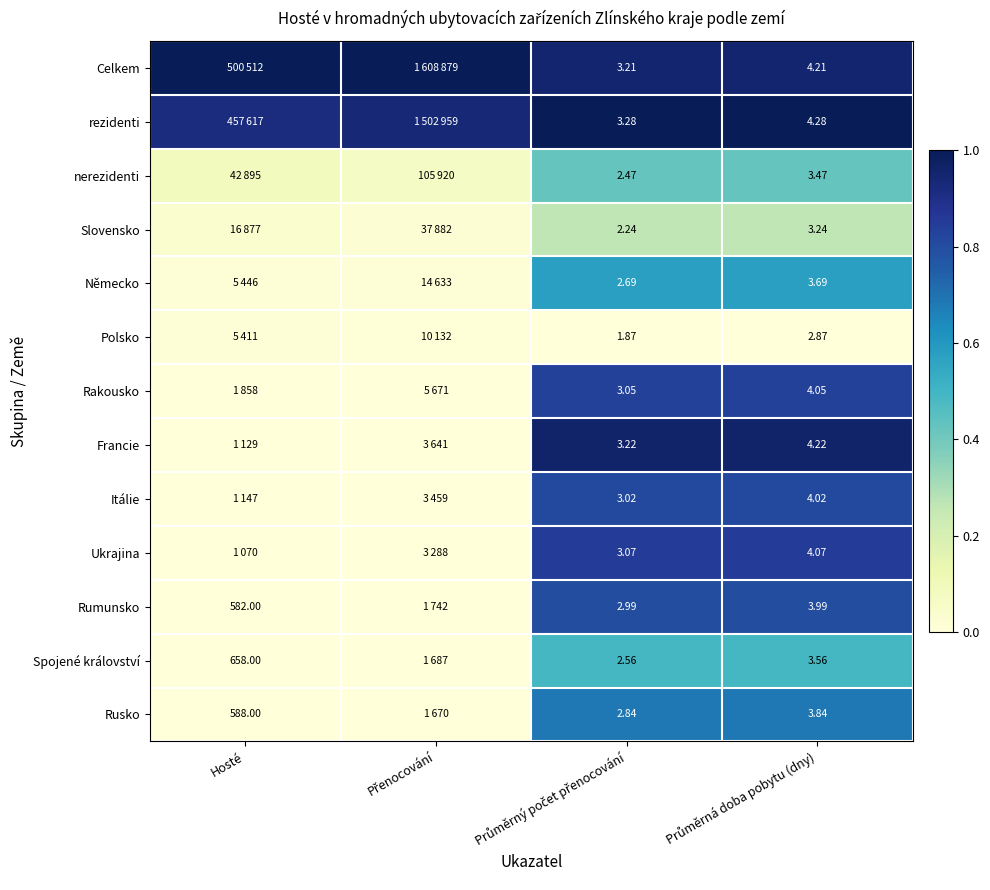

The Celkem series shows 1.5 at Hosté. True or false?

False